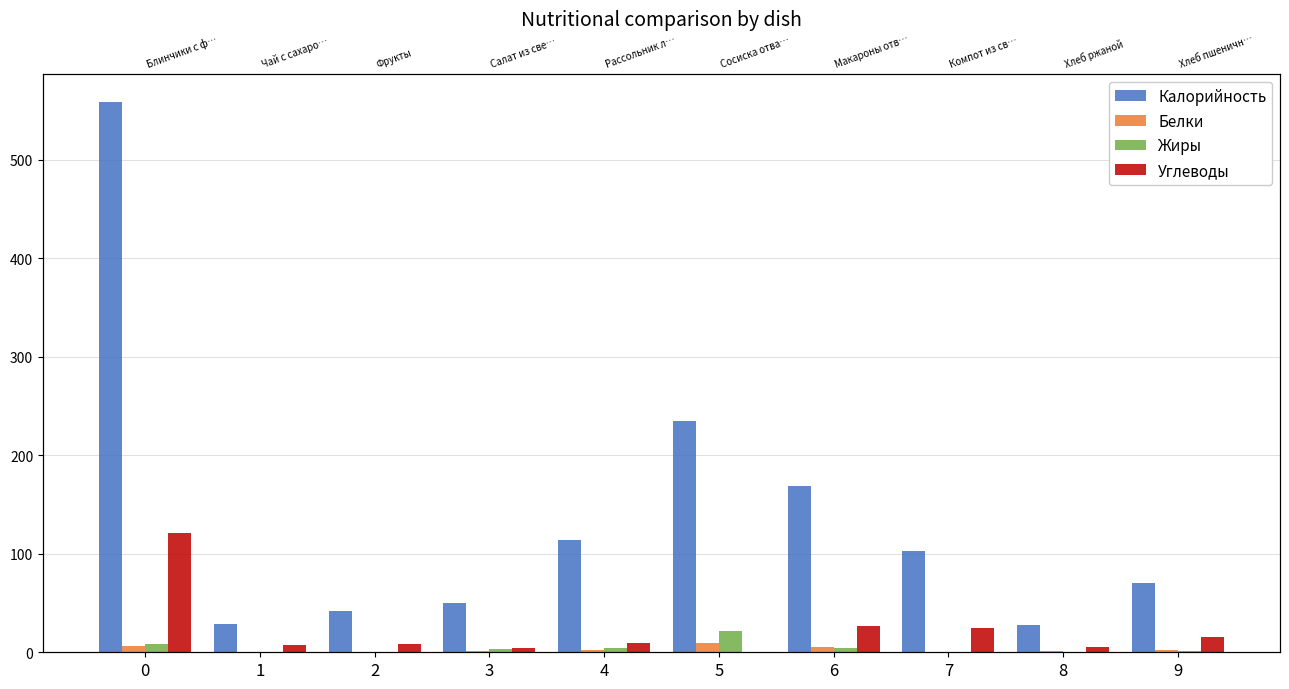

What is the lowest value of the Калорийность series?

28.0